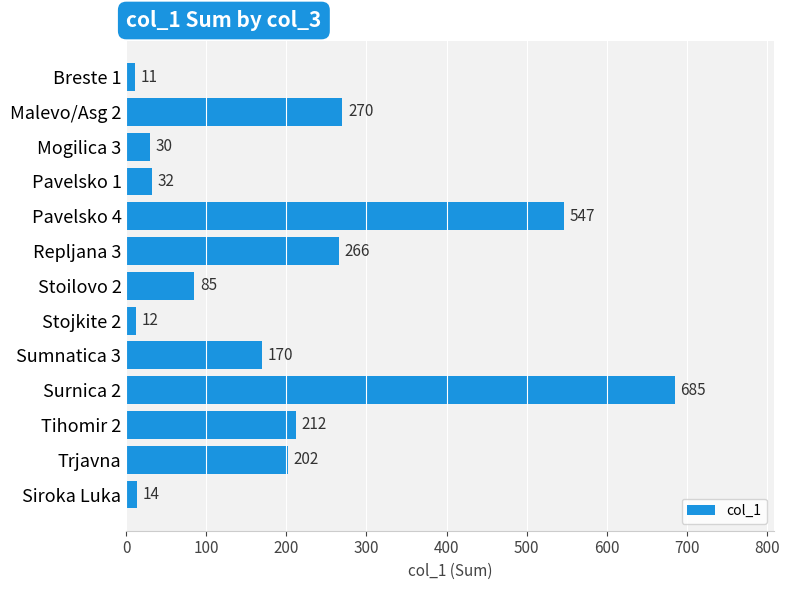

Which category has the highest value across all series?

Surnica 2